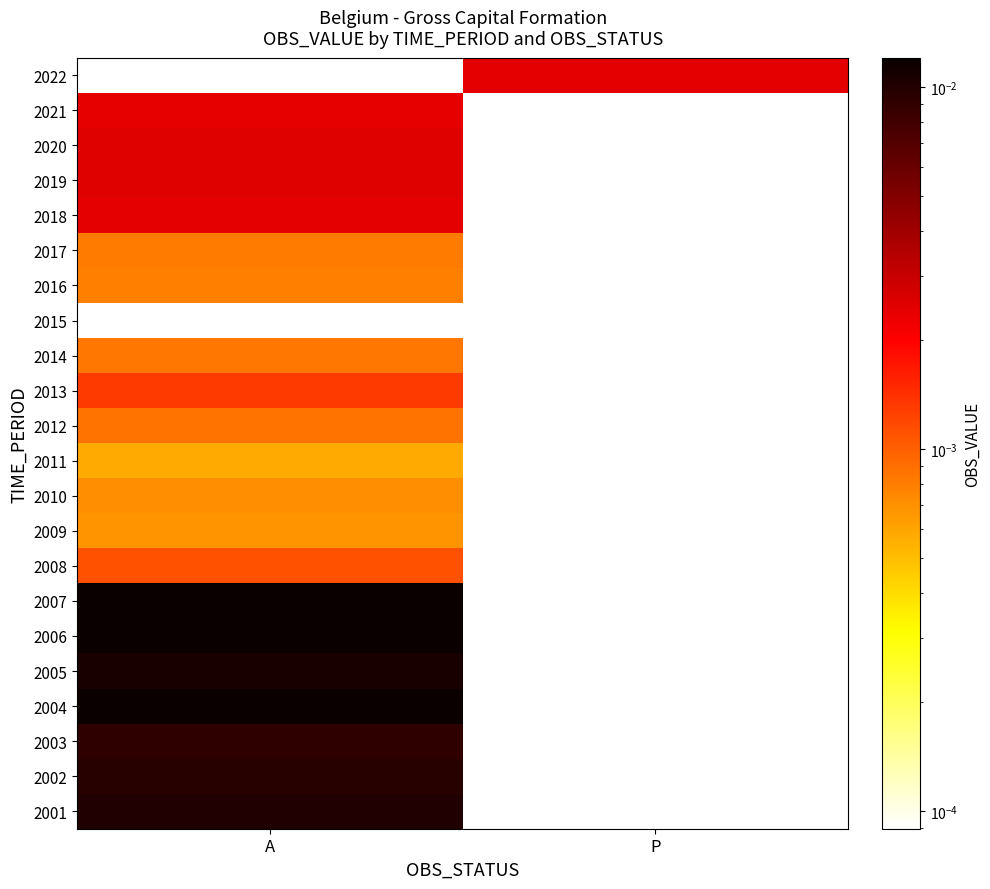

Rank the series by their maximum value, from lowest to highest.

2015, 2011, 2009, 2010, 2016, 2017, 2014, 2012, 2008, 2013, 2021, 2018, 2020, 2019, 2003, 2002, 2001, 2005, 2004, 2006, 2007, 2022